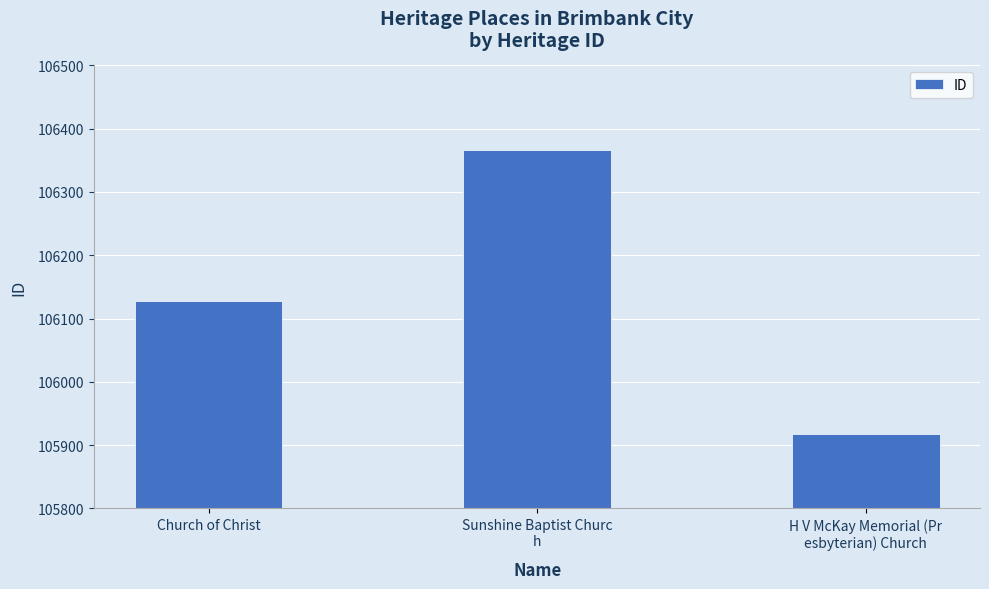

Reading left to right, transcribe all the data shown in this chart.

Church of Christ=106127	Sunshine Baptist Churc
h=106367	H V McKay Memorial (Pr
esbyterian) Church=105918